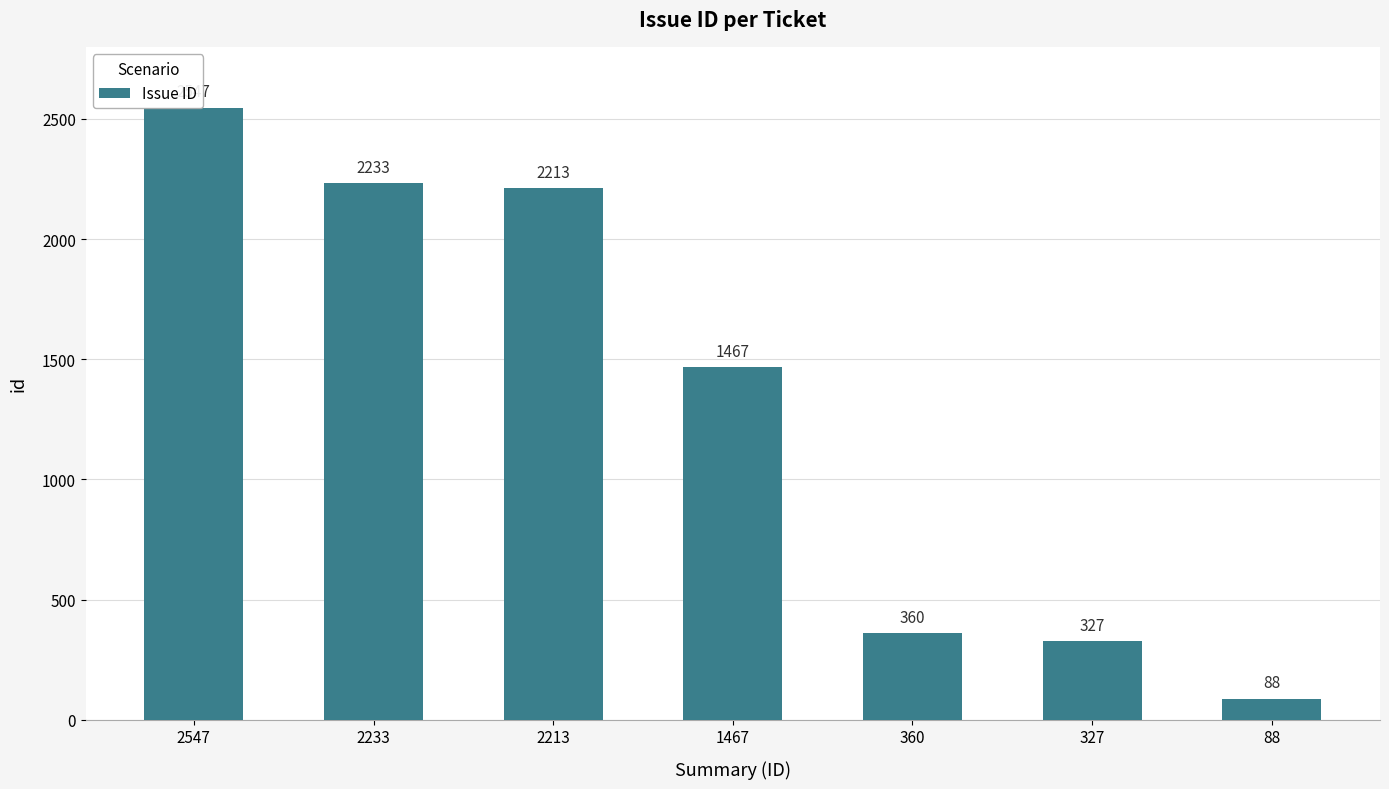

What is the average value?

1319